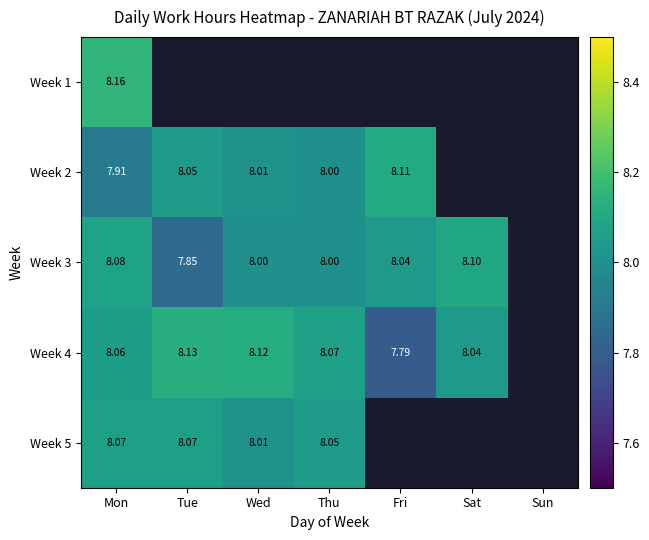

The Week 4 series shows -3.6 at Sun. True or false?

False